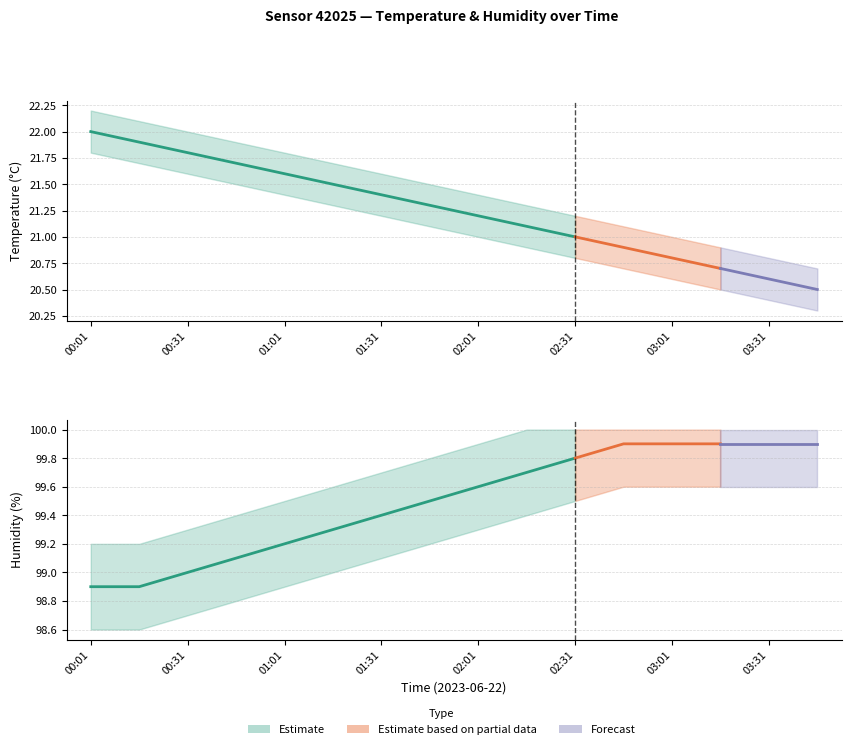

What is the label of the 12th point from the right?

01:01